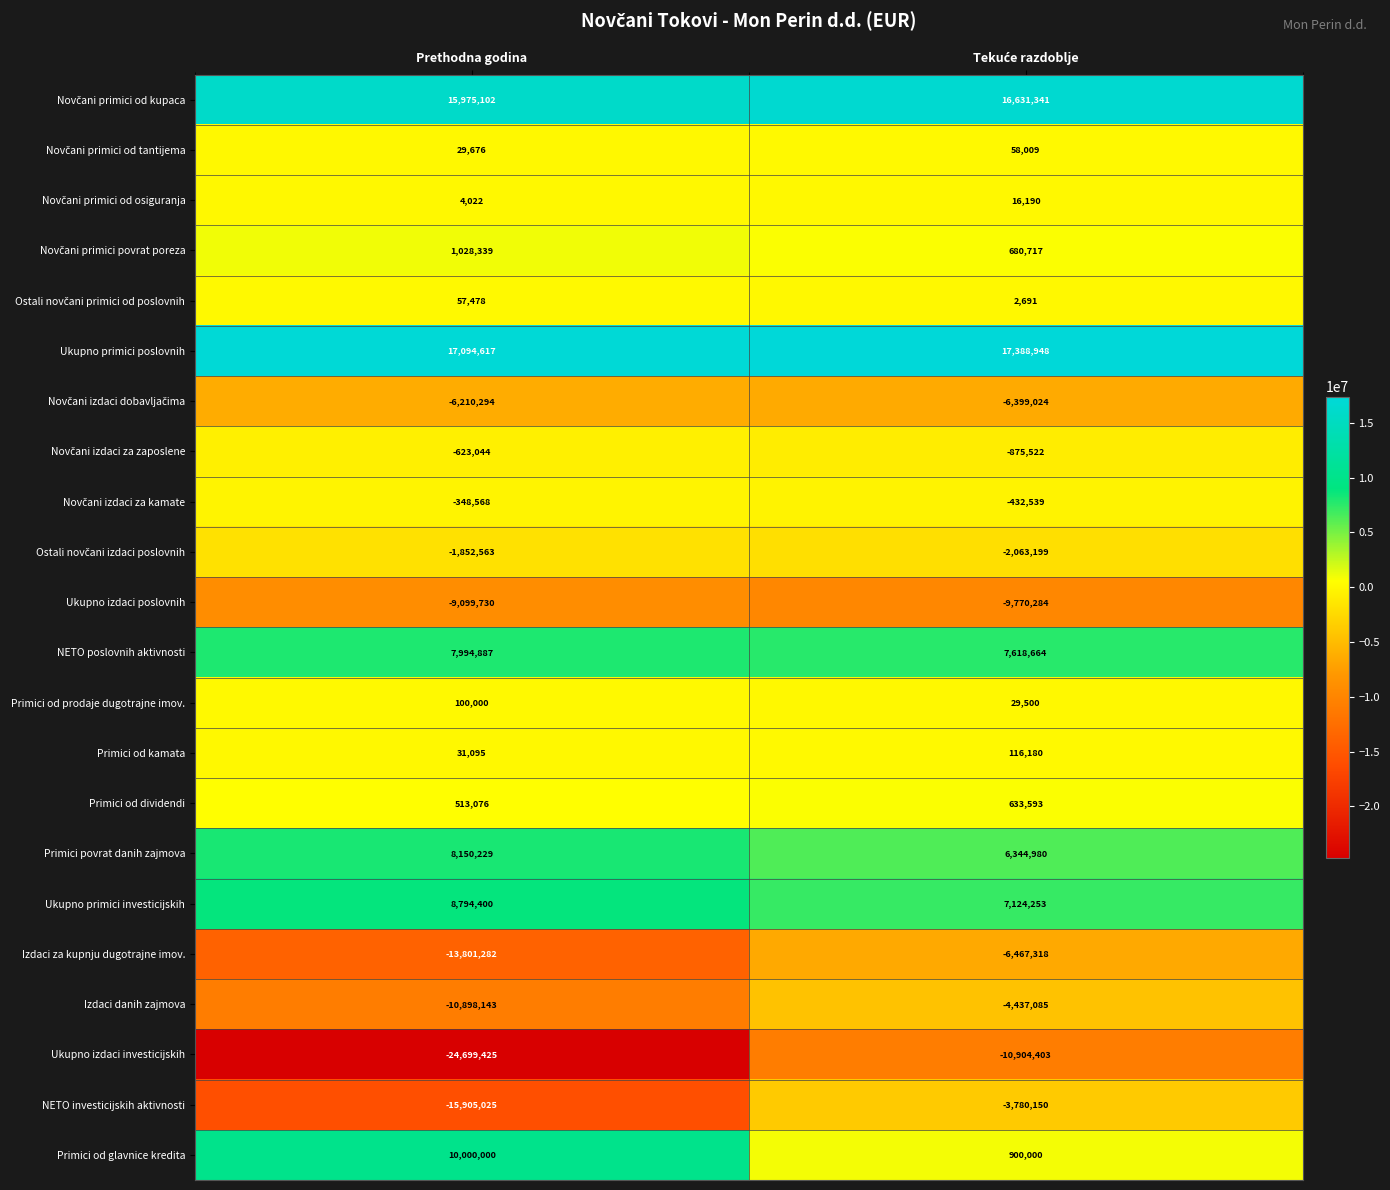

Which series has the largest total across all categories?

Ukupno primici poslovnih